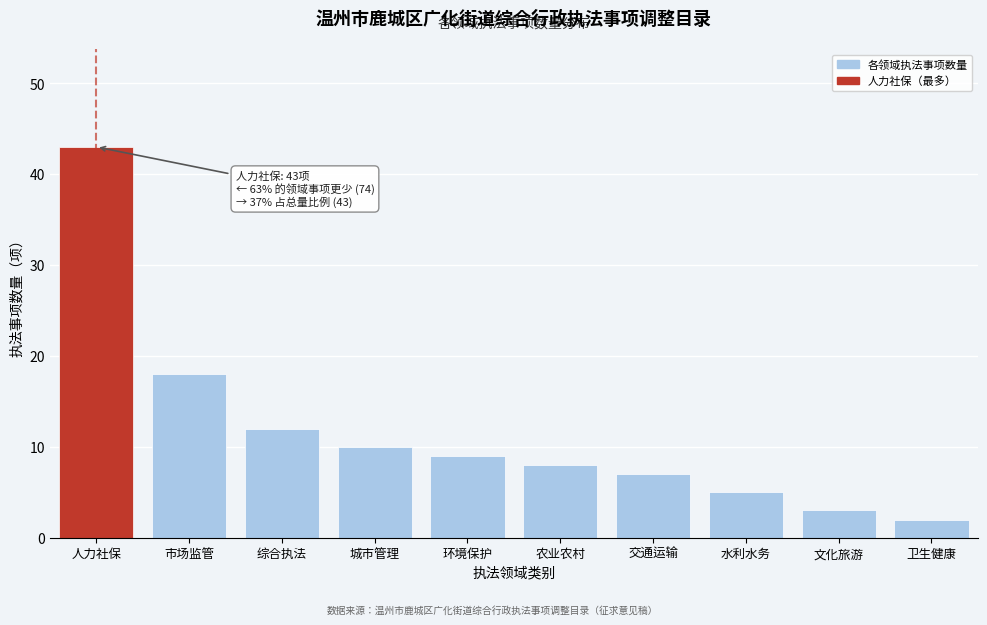

Reading left to right, extract all data points from this chart.

43	18	12	10	9	8	7	5	3	2